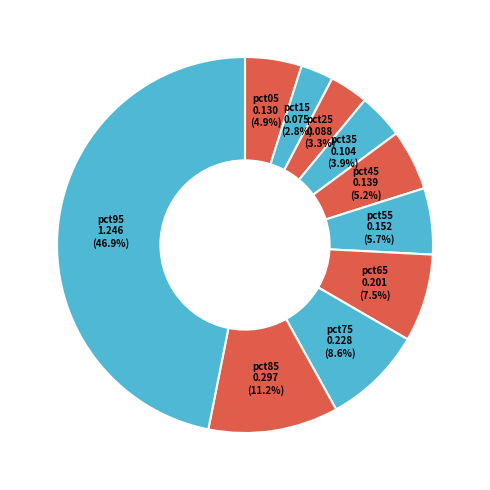

Which slice is the largest?

pct95